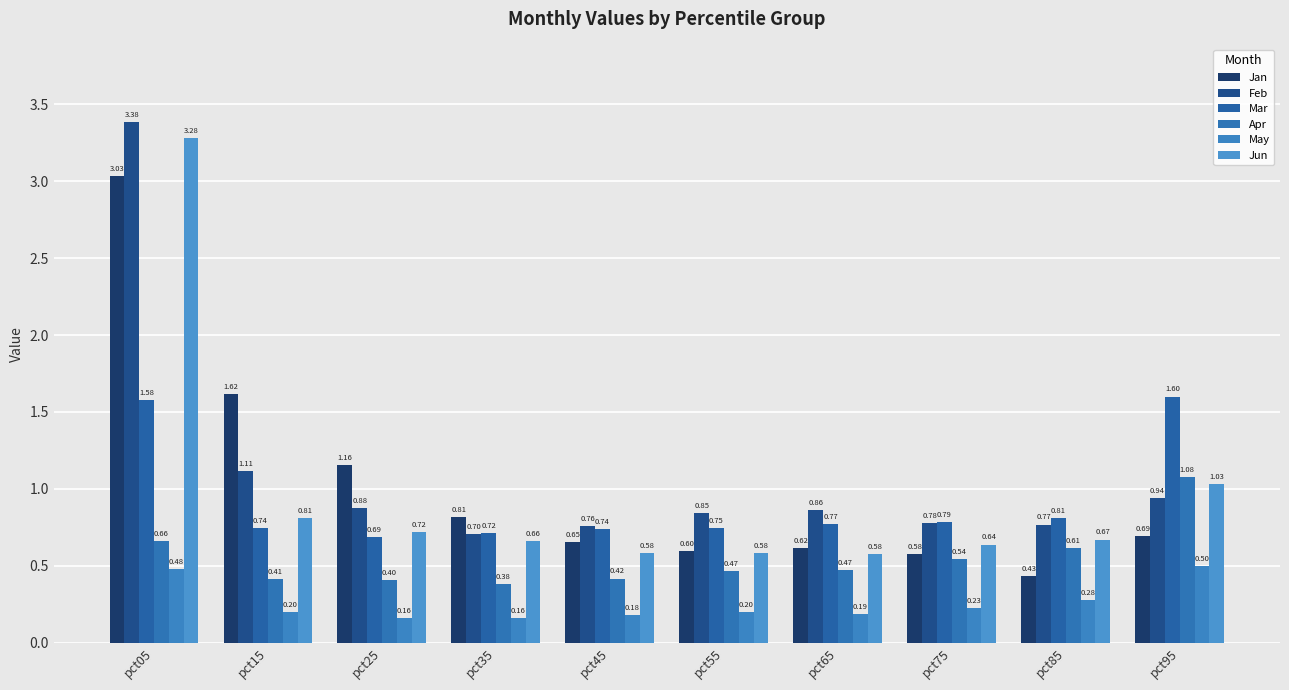

What value does the Apr series have at pct35?

0.4